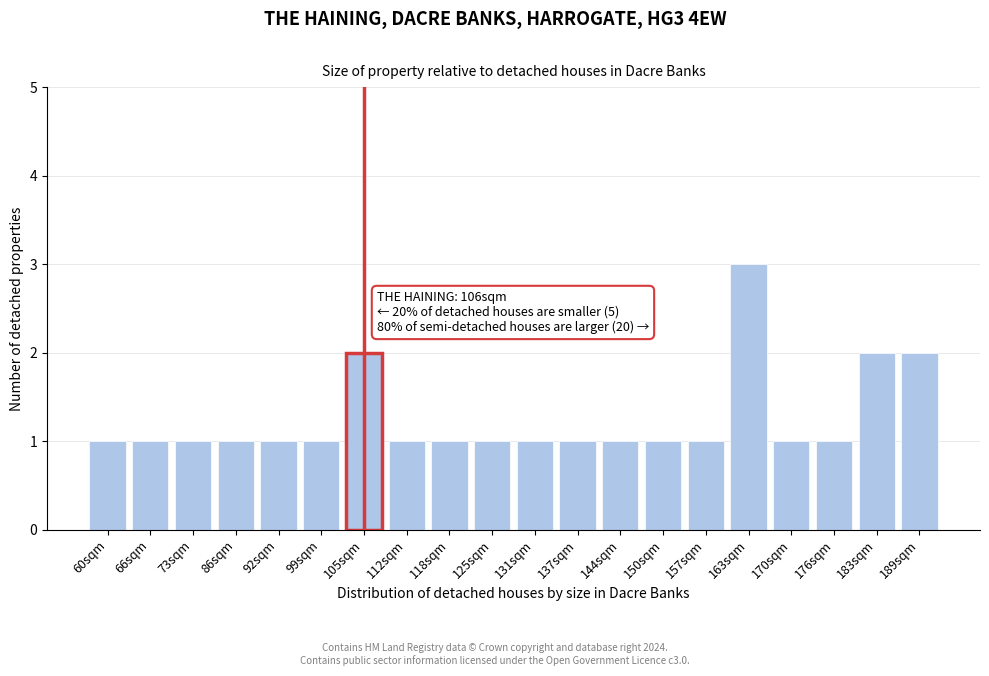

Reading left to right, extract all data points from this chart.

60sqm=1	66sqm=1	73sqm=1	86sqm=1	92sqm=1	99sqm=1	105sqm=2	112sqm=1	118sqm=1	125sqm=1	131sqm=1	137sqm=1	144sqm=1	150sqm=1	157sqm=1	163sqm=3	170sqm=1	176sqm=1	183sqm=2	189sqm=2